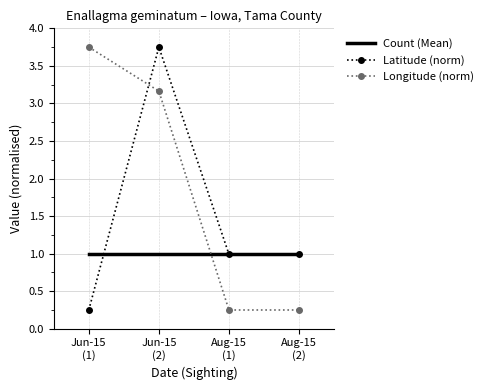

True or false: Longitude (norm) has more than 2 interior local peaks.

False